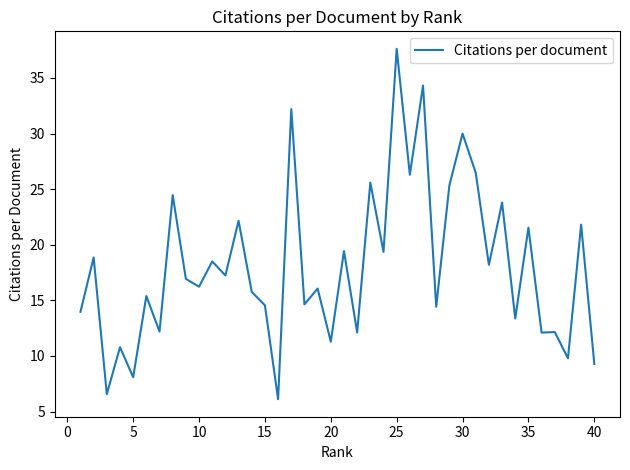

What is the smallest value displayed?

6.1